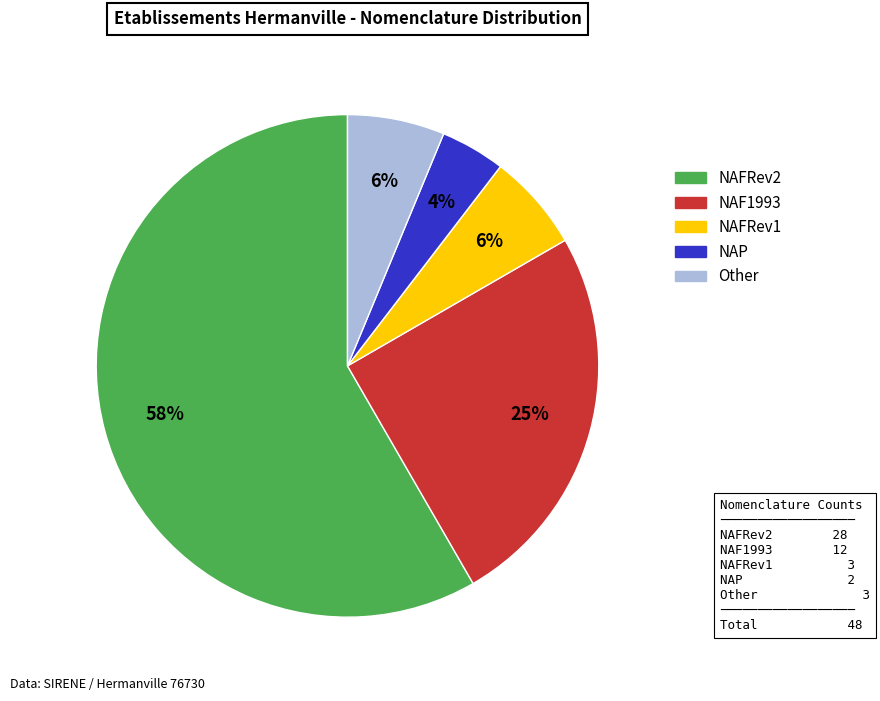

True or false: NAFRev2 accounts for 58% of the total.

True